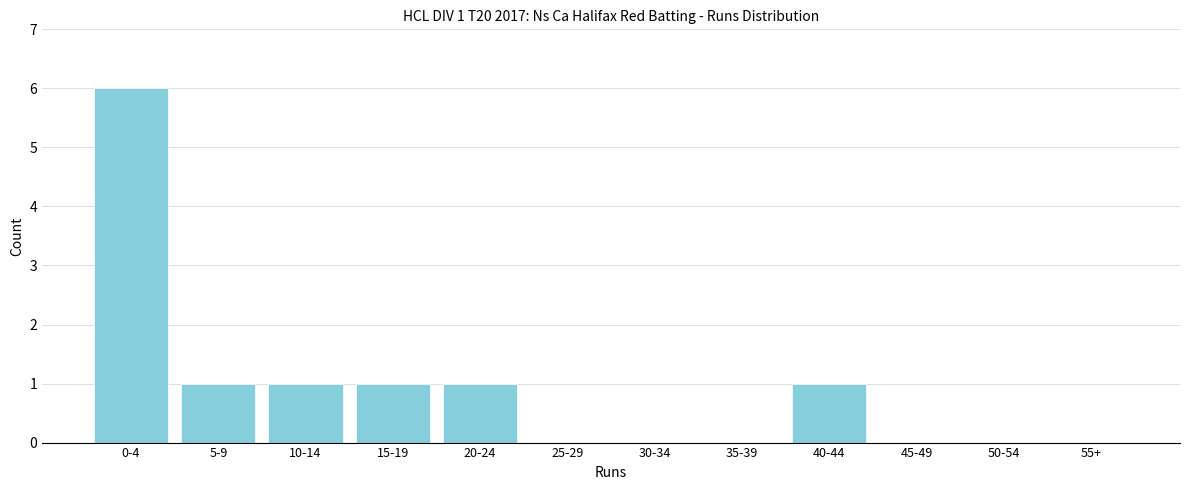

Reading left to right, list all the values displayed in this chart.

0-4=6	5-9=1	10-14=1	15-19=1	20-24=1	25-29=0	30-34=0	35-39=0	40-44=1	45-49=0	50-54=0	55+=0